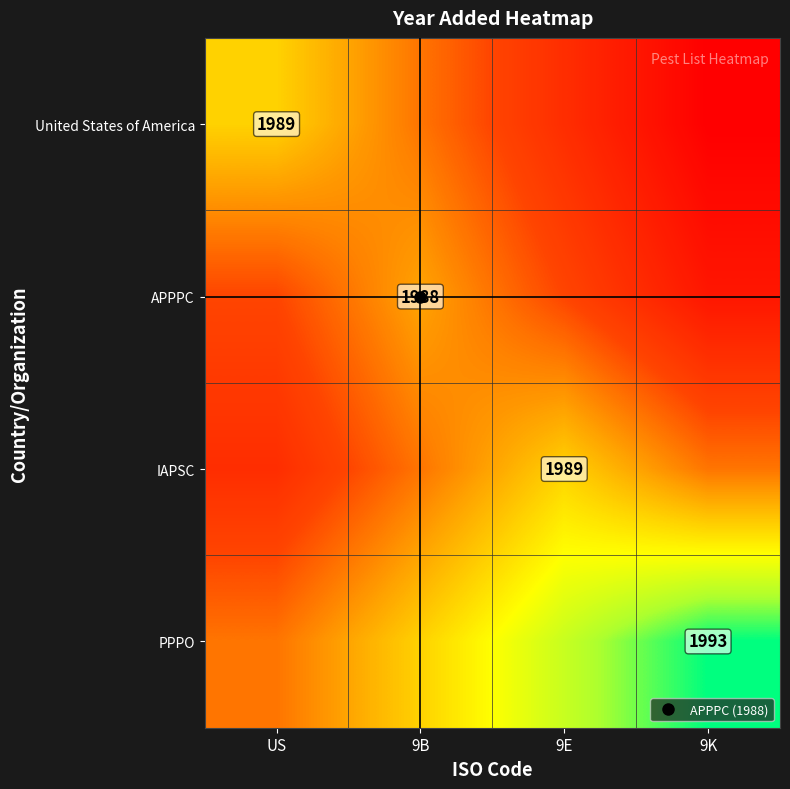

Rank the categories by United States of America value from highest to lowest.

US, 9B, 9E, 9K